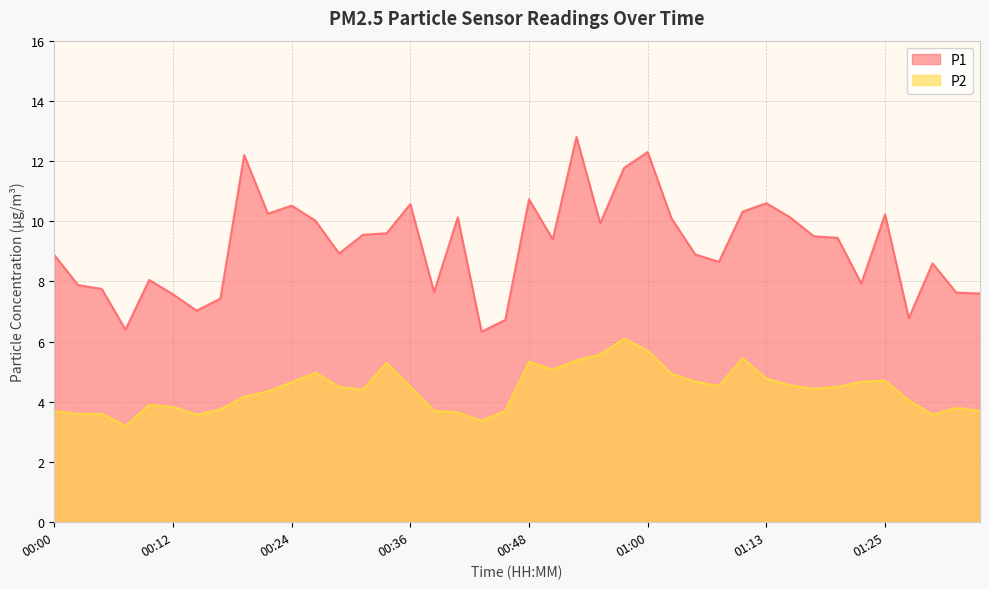

Which series changed the most between 00:09 and 01:27?

P1